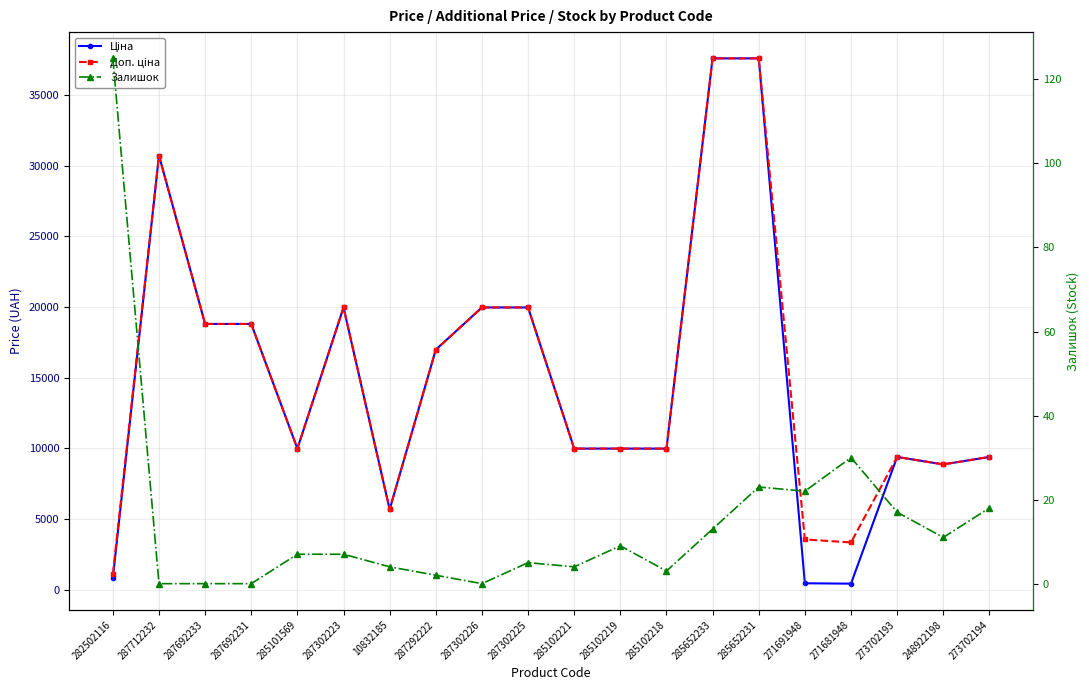

What is the total value across all series at 271681948?

3779.0